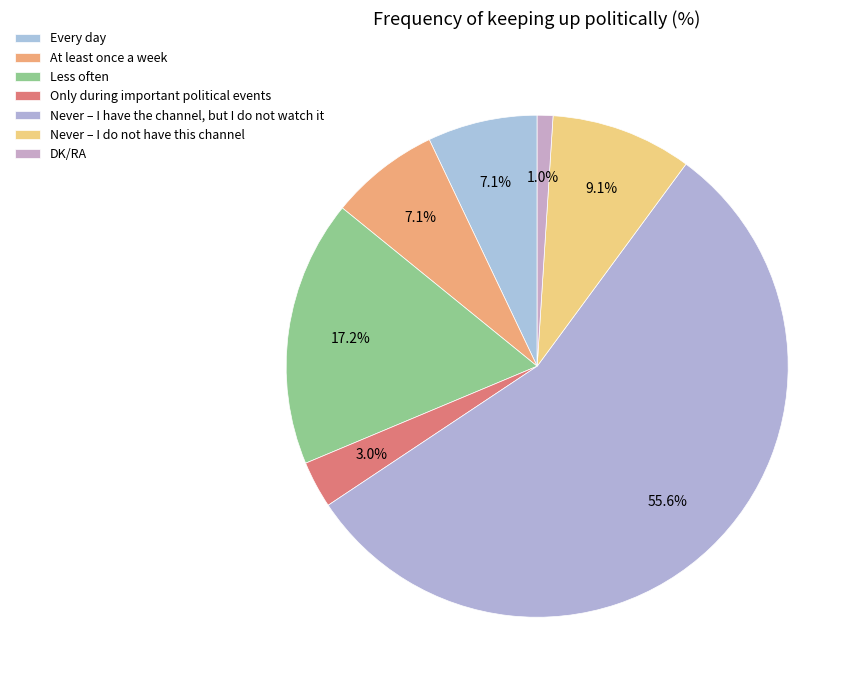

The Never – I do not have this channel slice represents 9% of the pie. True or false?

True